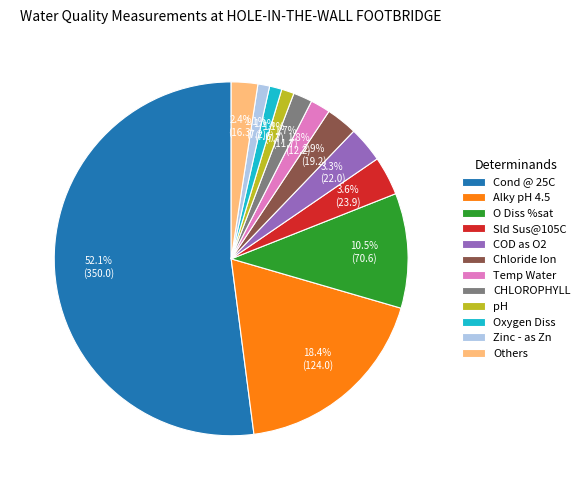

Which has a higher value, Zinc - as Zn or O Diss %sat?

O Diss %sat